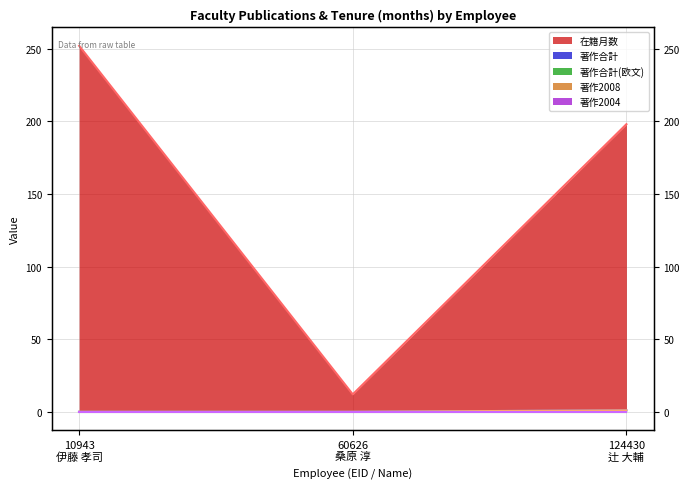

Between 60626
桑原 淳 and 10943
伊藤 孝司, which is larger?

10943
伊藤 孝司